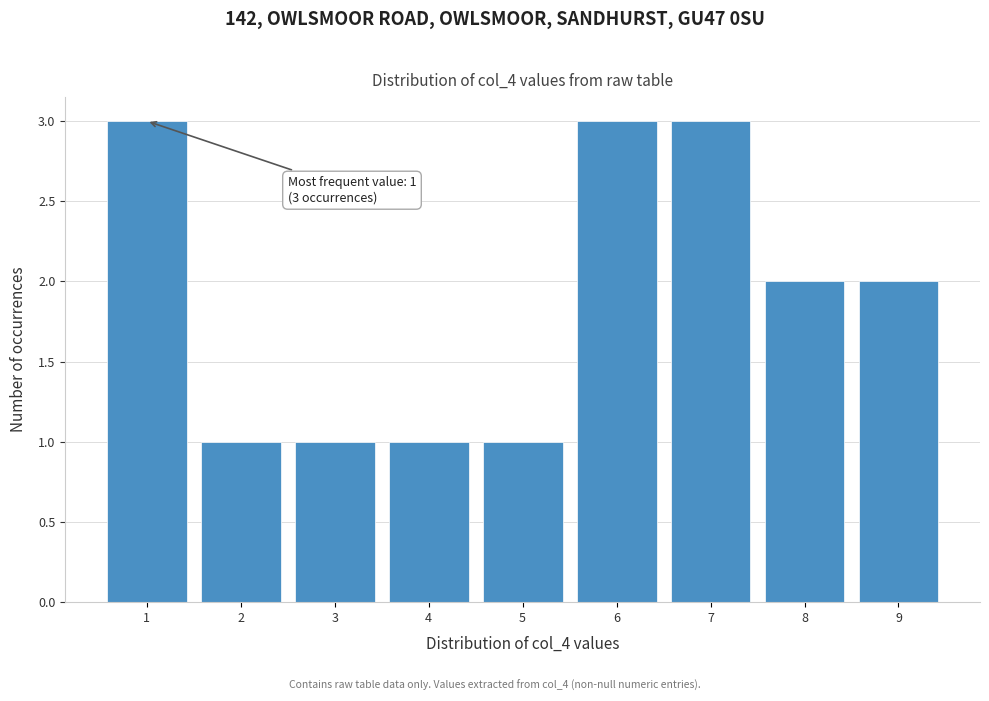

Reading left to right, extract all data points from this chart.

3	1	1	1	1	3	3	2	2